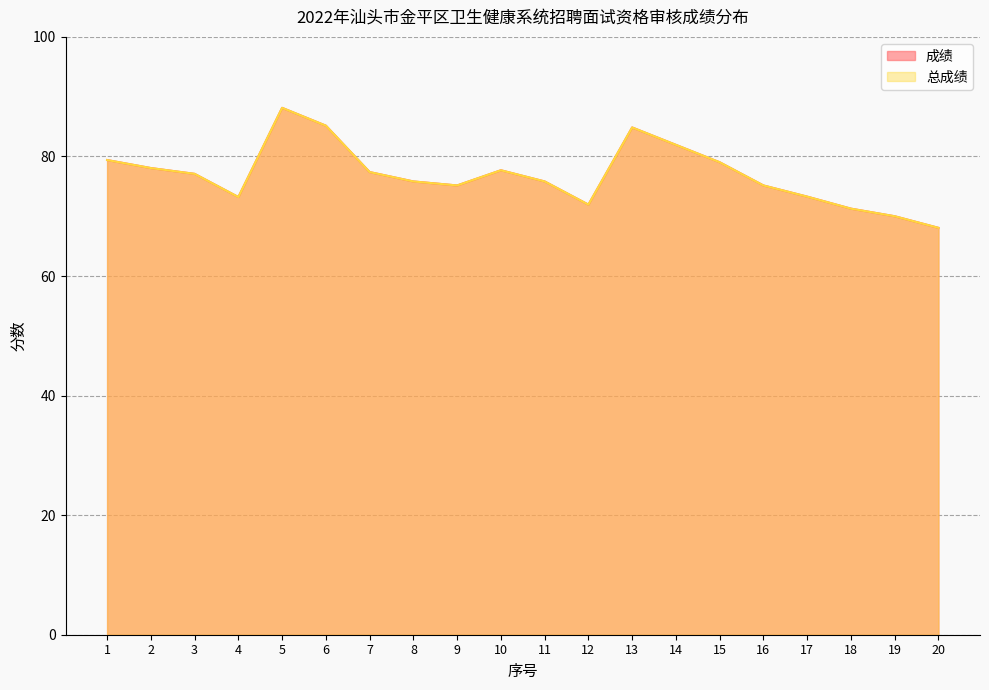

How many lines are shown in the chart?

2